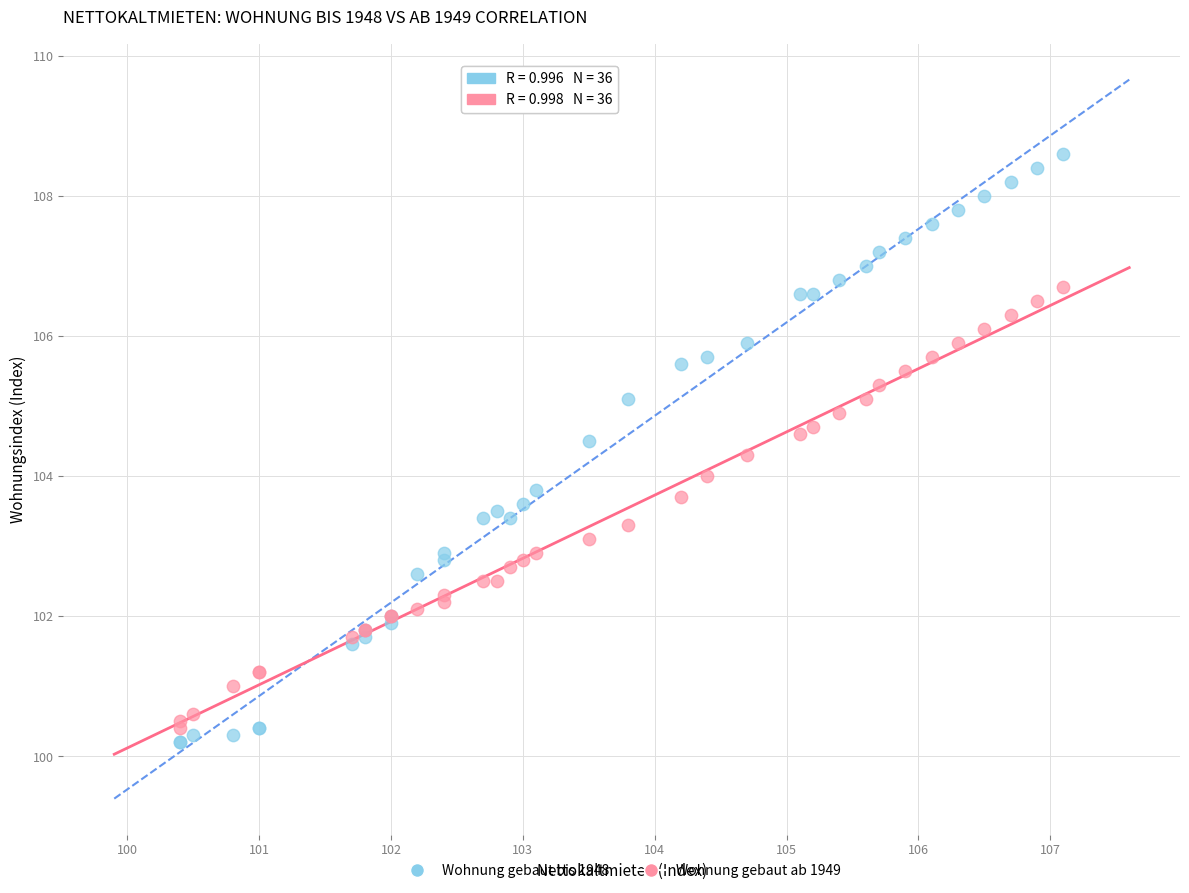

Which series has the largest Y range (max minus min)?

Wohnung gebaut bis 1948